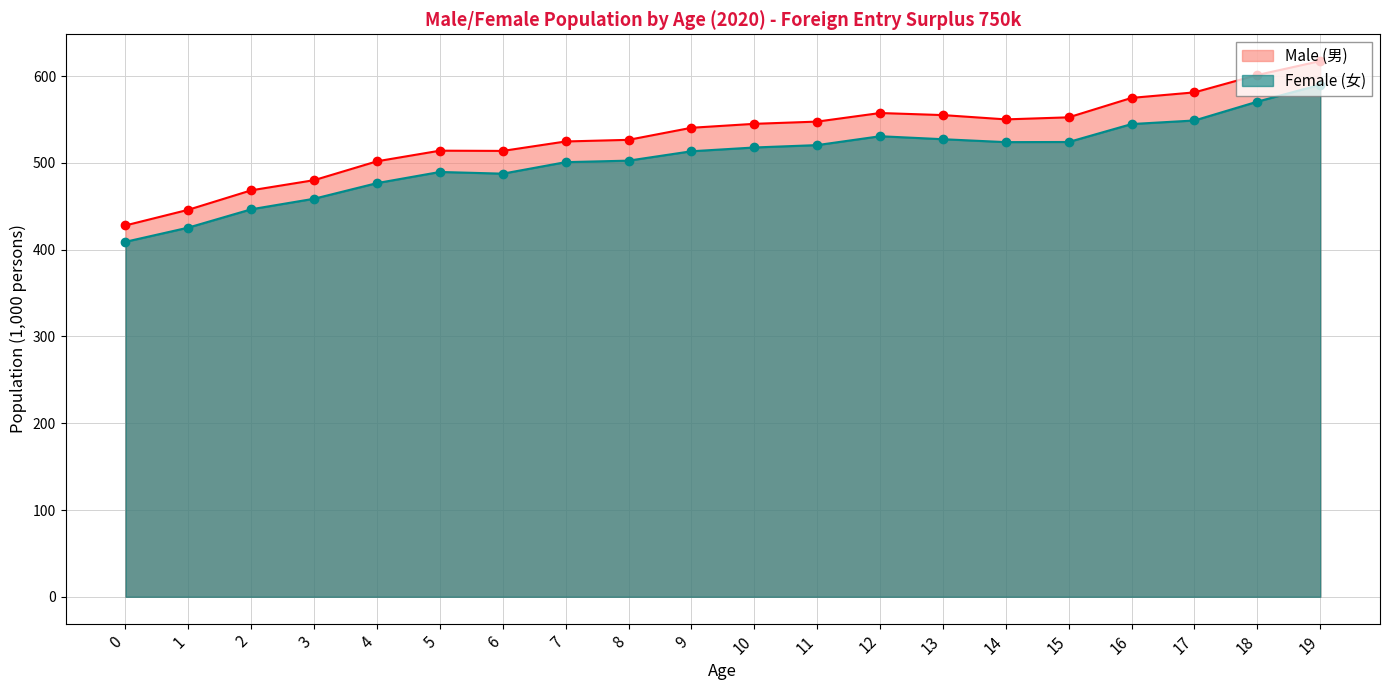

Reading left to right, transcribe all the data shown in this chart.

Male (男): 428.0	446.1	468.5	480.2	501.9	514.1	513.9	524.7	526.6	540.5	545.1	547.6	557.5	555.1	550.2	552.6	575.0	581.3	601.4	617.4
Female (女): 409.1	425.5	446.6	458.8	476.8	489.6	487.7	500.9	502.6	513.5	517.8	520.6	530.8	527.3	524.0	524.2	544.8	548.9	570.7	590.1